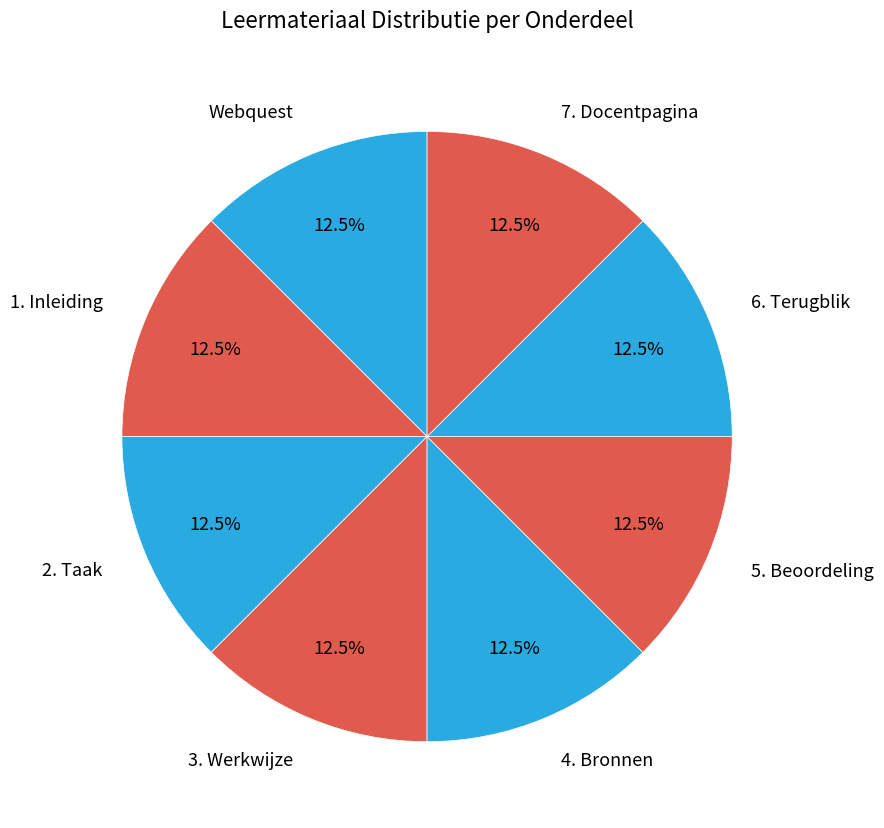

What is the ratio of the value at Webquest to the value at 6. Terugblik?

1.0